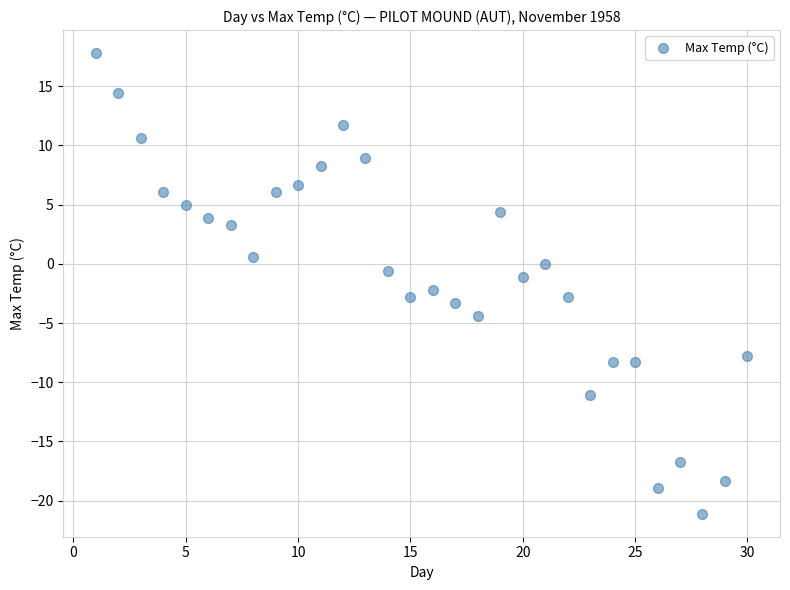

What is the range of X values (max minus min)?

29.0